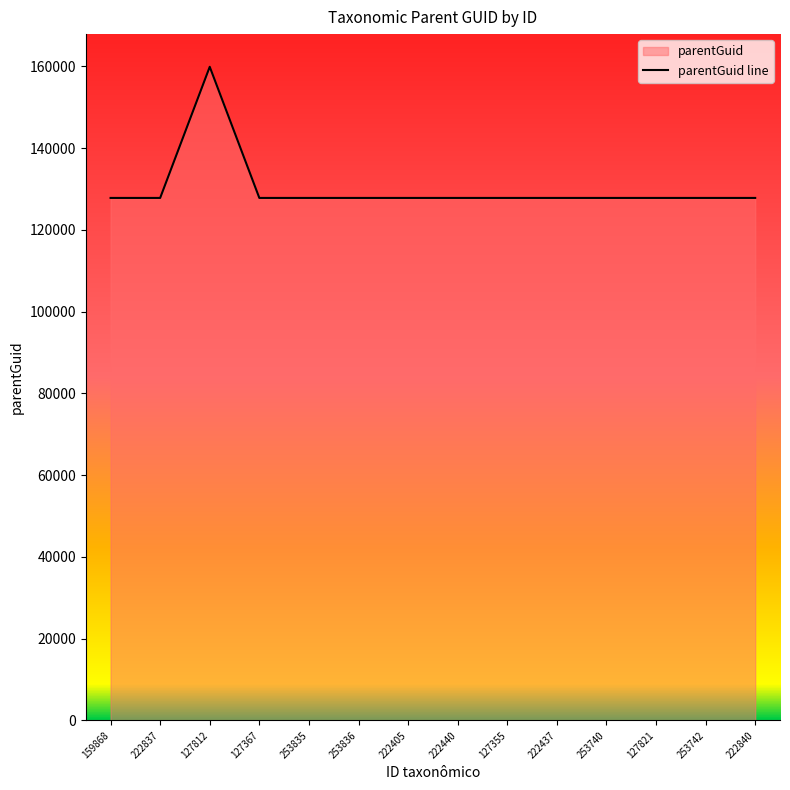

How many data points are above 127812?

1